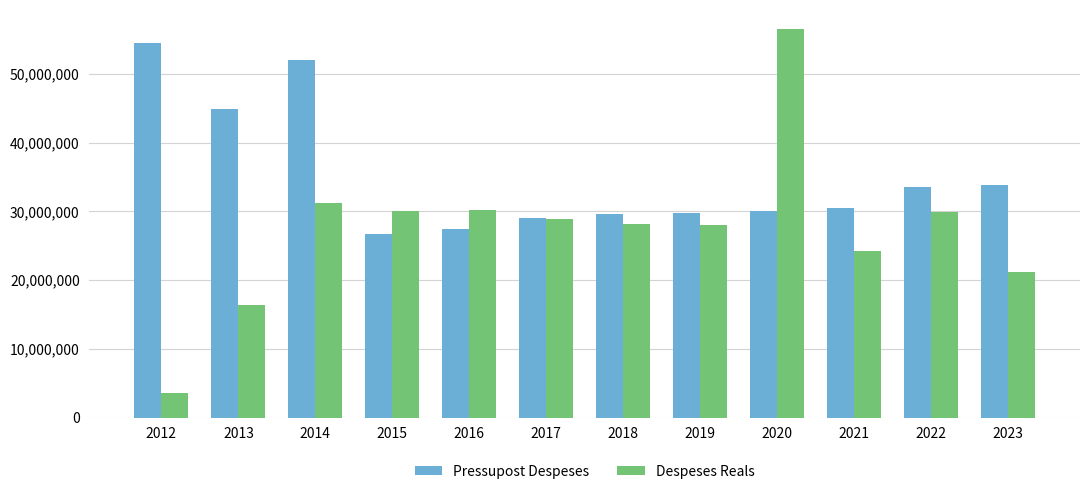

What is the difference between the maximum and minimum values in the Despeses Reals series?

52955104.3